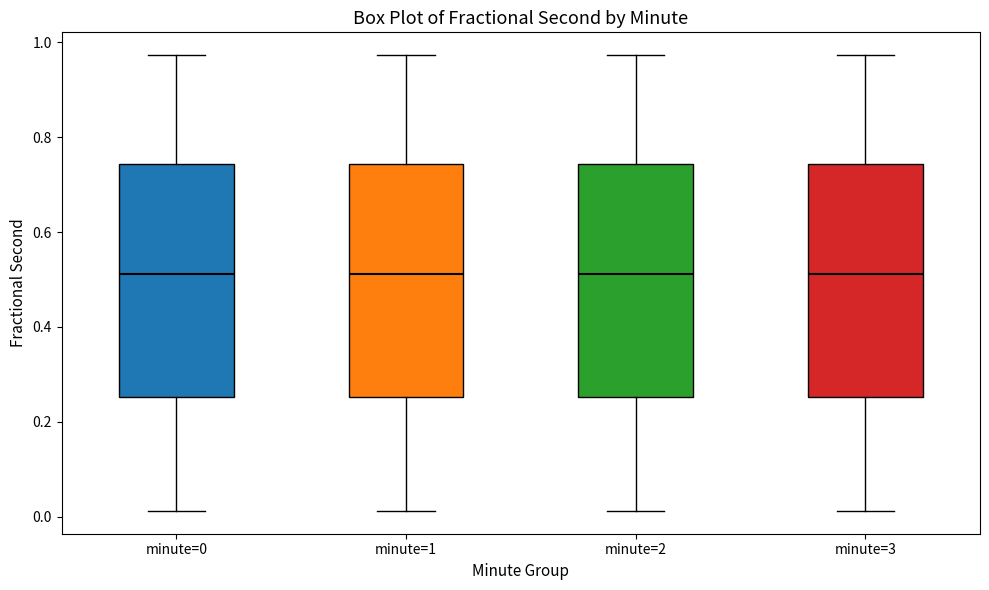

Where does the upper whisker of the box for minute=0 end on the y-axis? The values are not printed on the chart, so give them approximately, as read against the axis.

0.98